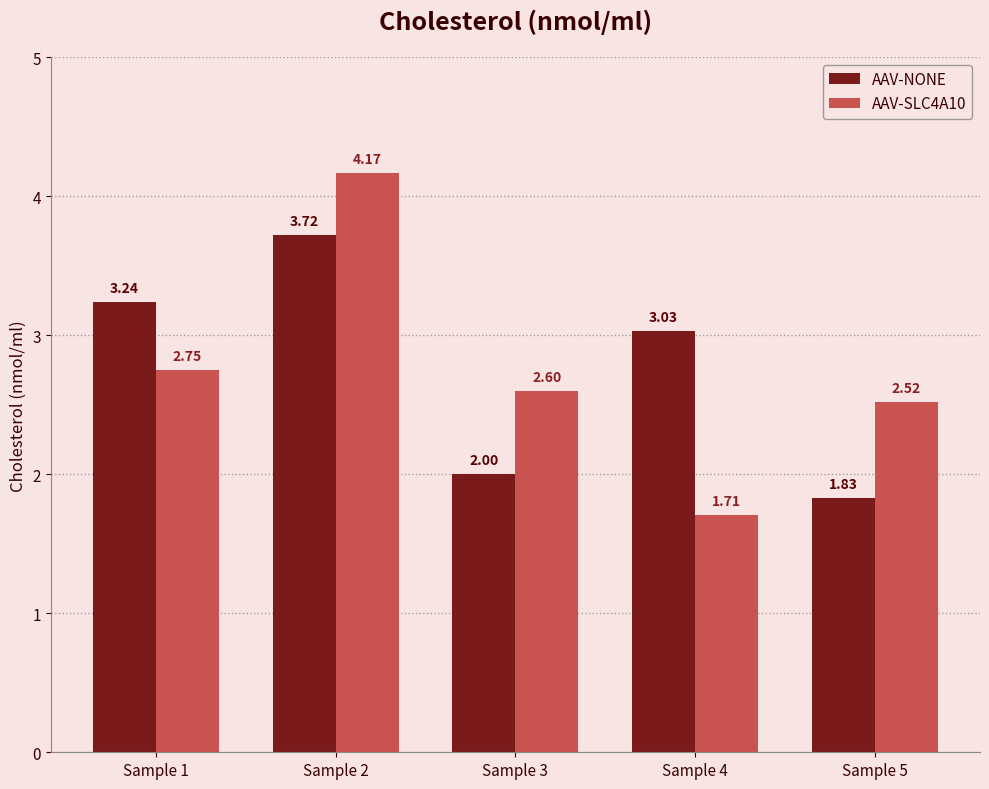

Which series has the largest total across all categories?

AAV-NONE